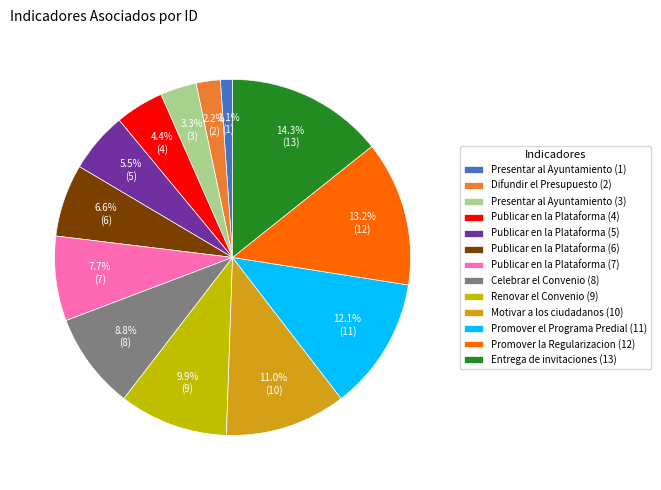

What percentage is the Presentar al Ayuntamiento (1) slice, to the nearest percent?

1%